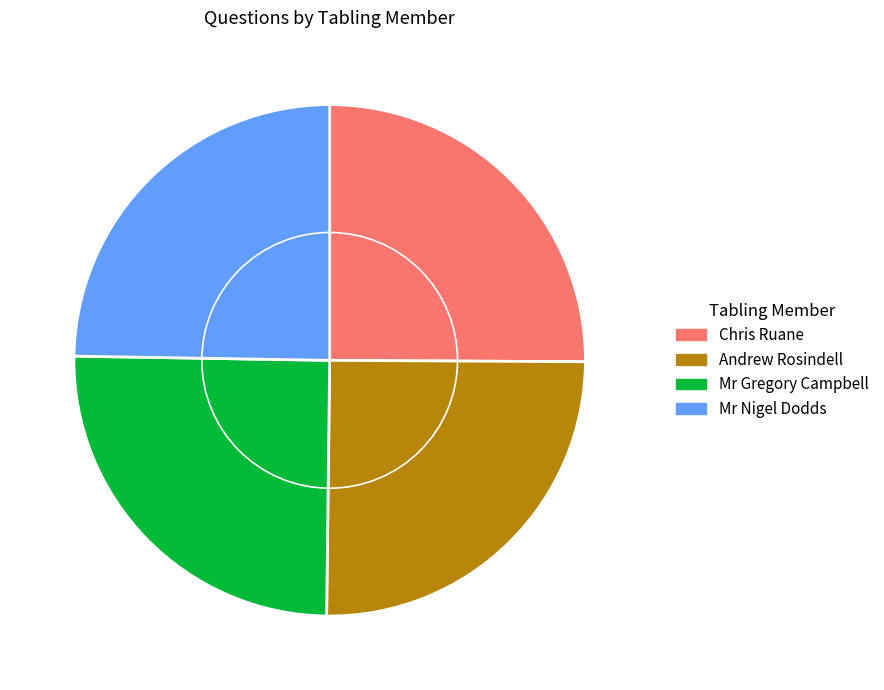

What is the ratio of the value at Andrew Rosindell to the value at Chris Ruane?

1.0